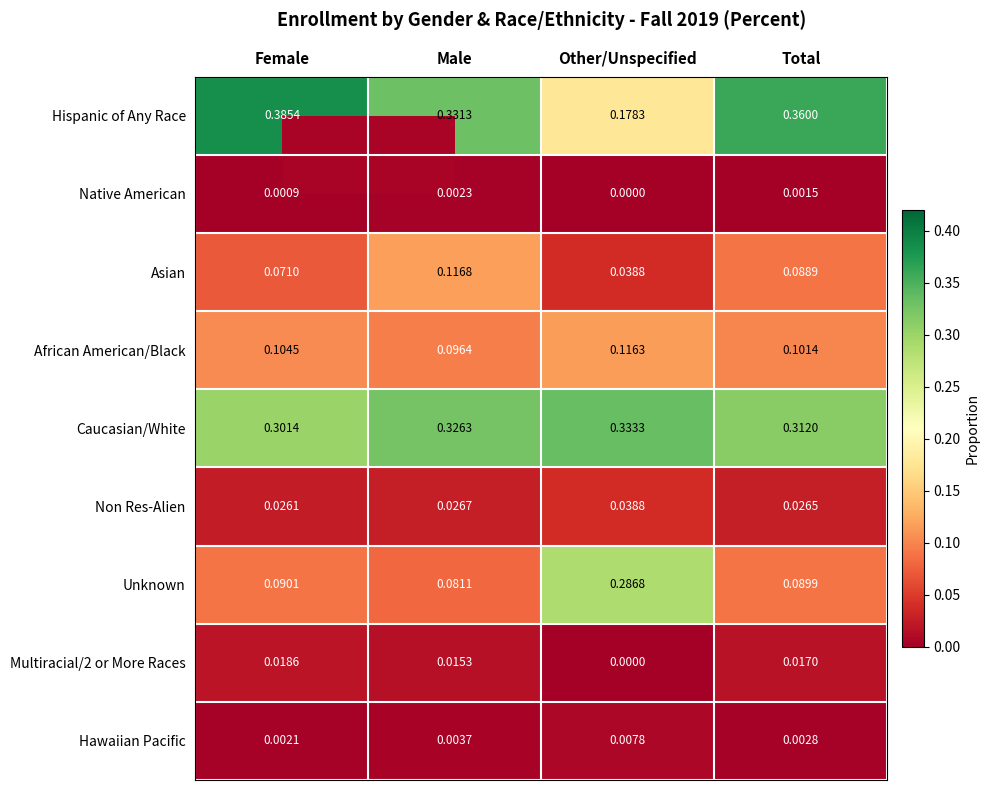

Between Female and Male, which series saw the biggest shift?

Hispanic of Any Race